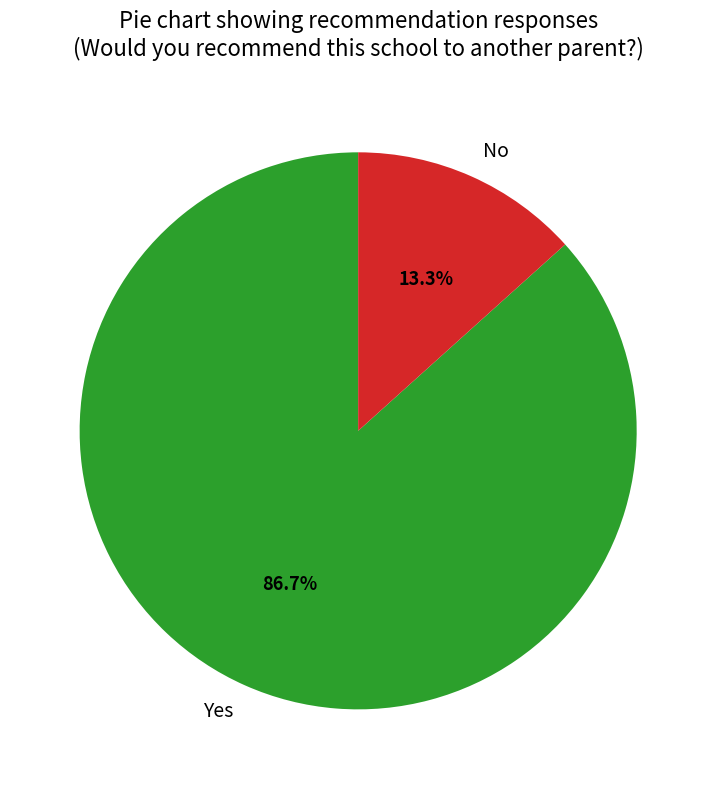

Rank the categories by value from lowest to highest.

No, Yes